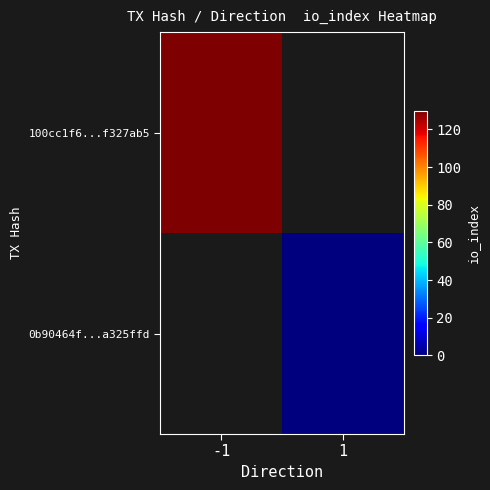

Rank the series by their maximum value, from highest to lowest.

100cc1f6...f327ab5, 0b90464f...a325ffd